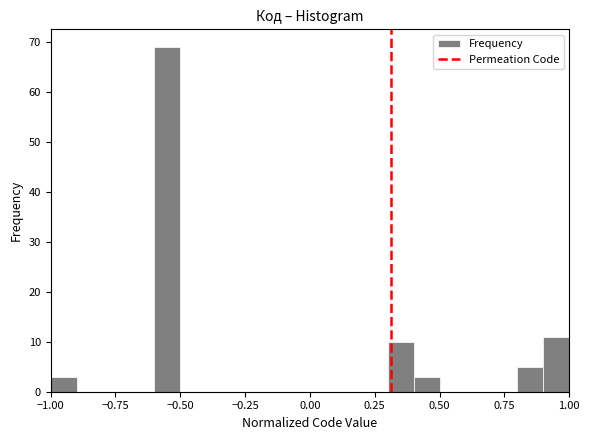

Around what value on the x-axis is the tallest bar? Give the approximate position of its centre, as read against the axis.

-0.55